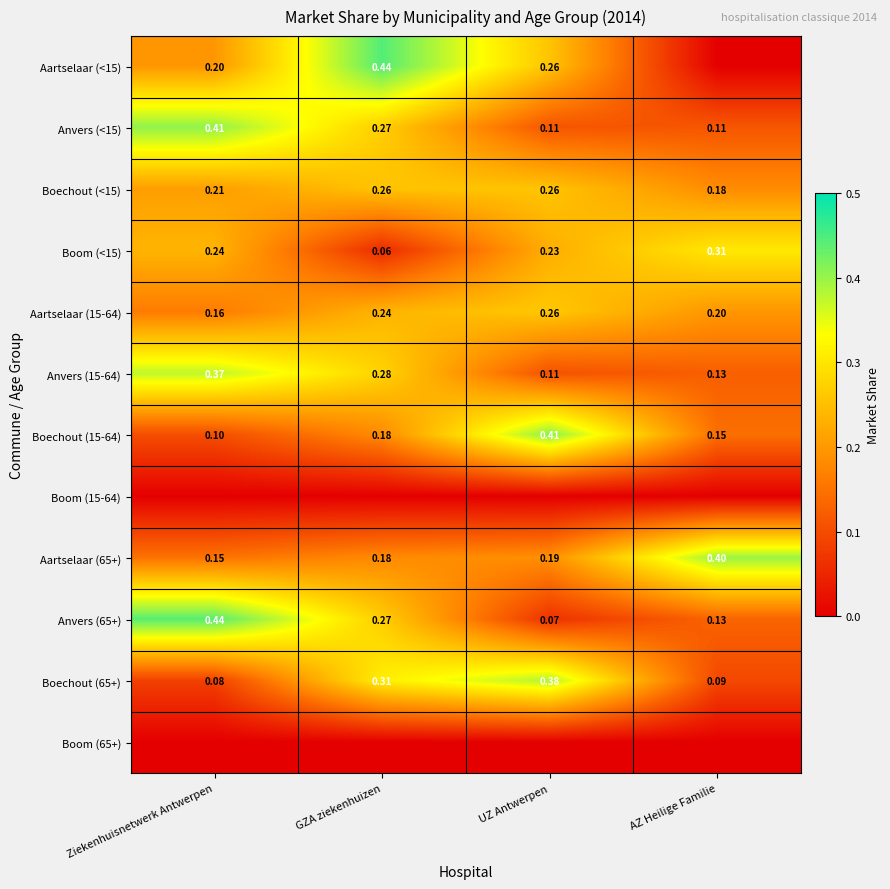

At which category is the sum across all series the highest?

GZA ziekenhuizen